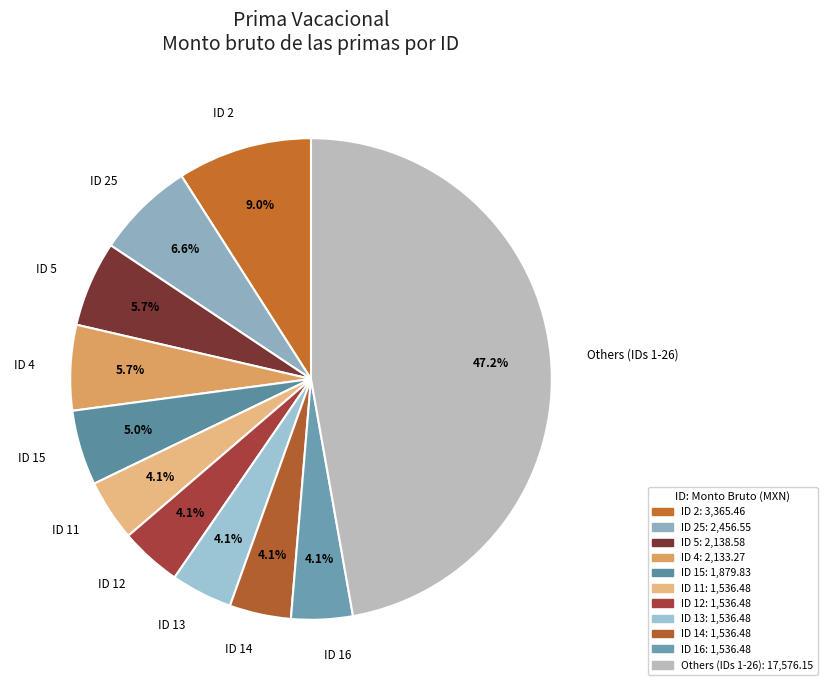

Which category has the biggest portion of the pie?

Others (IDs 1-26)